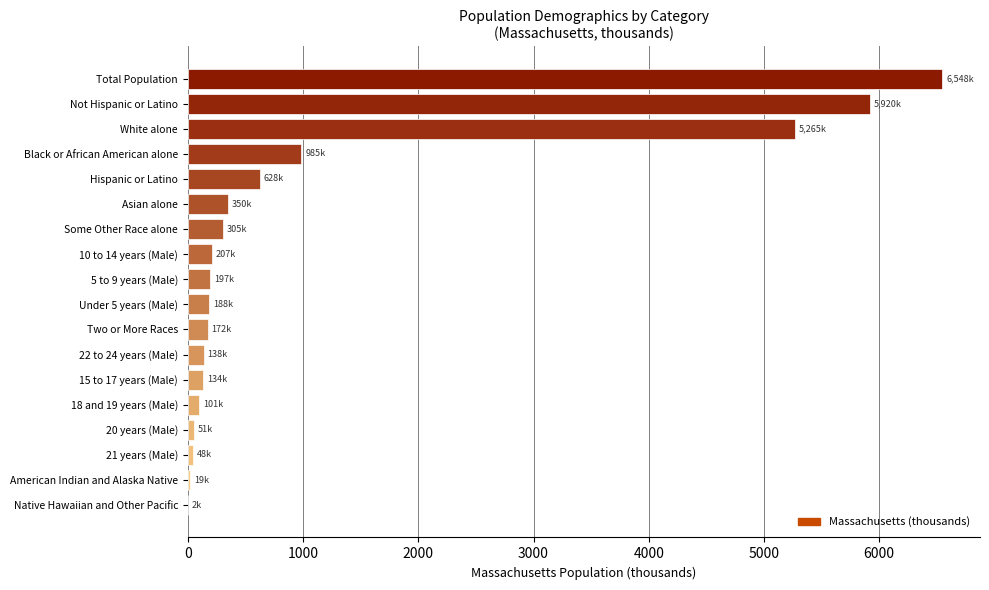

True or false: the data shows 285.7 at Hispanic or Latino.

False